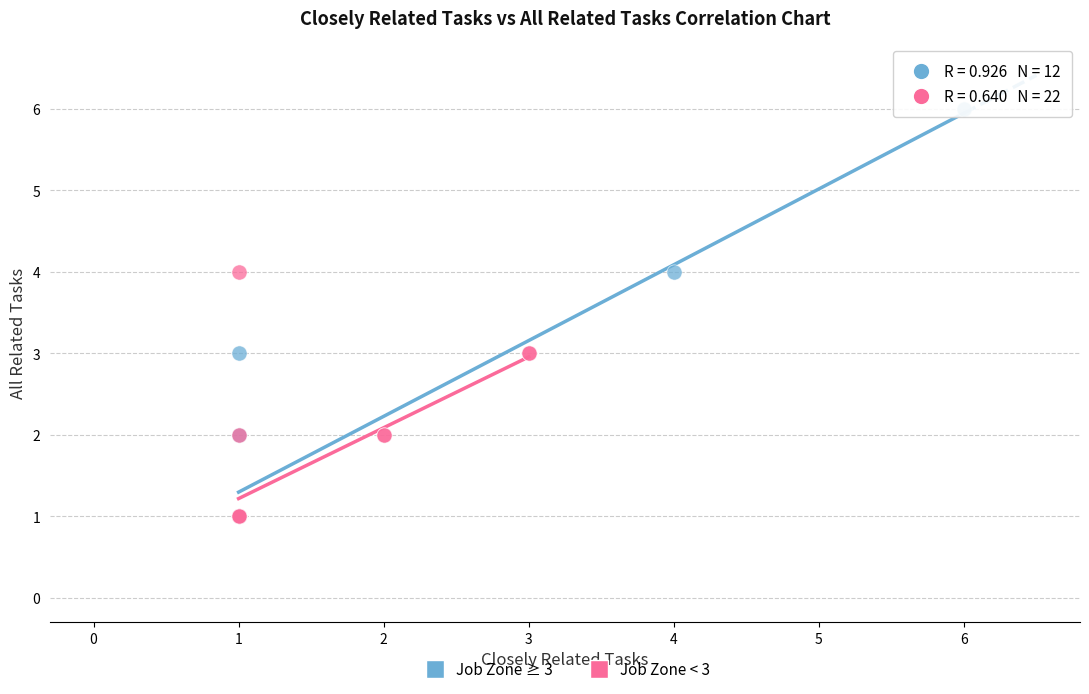

What are all the series names shown in the legend?

Job Zone ≥ 3, Job Zone < 3